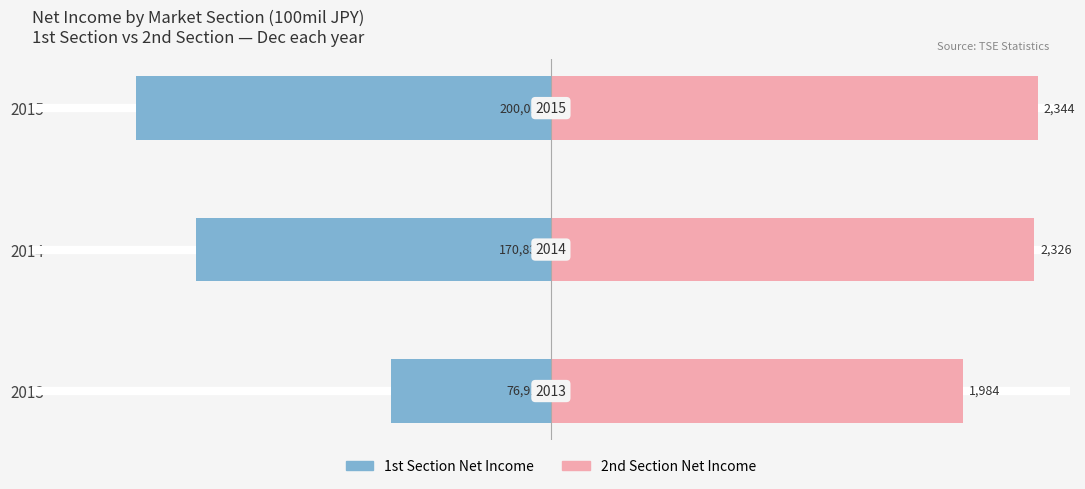

Does the chart contain stacked bars?

No